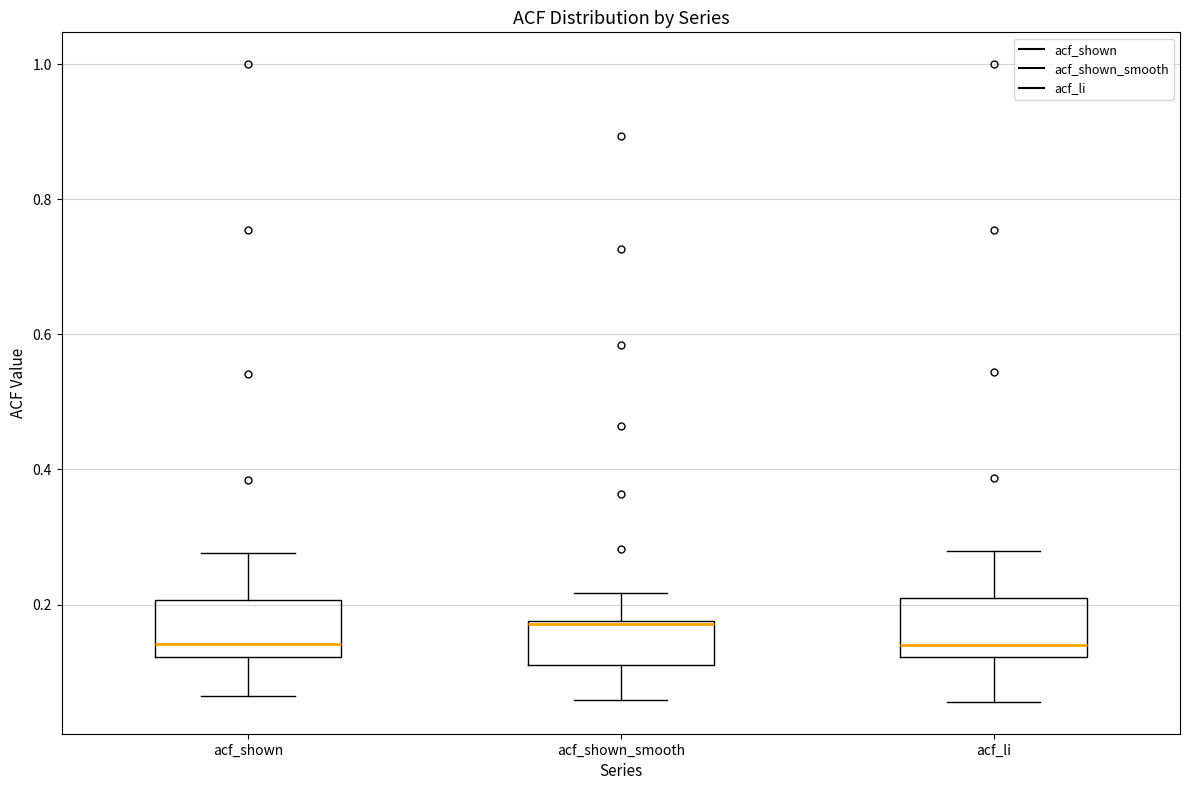

Reading left to right, transcribe this box plot: for each box, give where its median line is, the range the box spans, and where its two whiskers end, as read against the y-axis. The values are not printed on the chart, so give them approximately, as read against the axis.

acf_shown: median 0.14, box 0.12 to 0.20, whiskers 0.06 to 0.28
acf_shown_smooth: median 0.18, box 0.12 to 0.18, whiskers 0.06 to 0.22
acf_li: median 0.14, box 0.12 to 0.20, whiskers 0.06 to 0.28